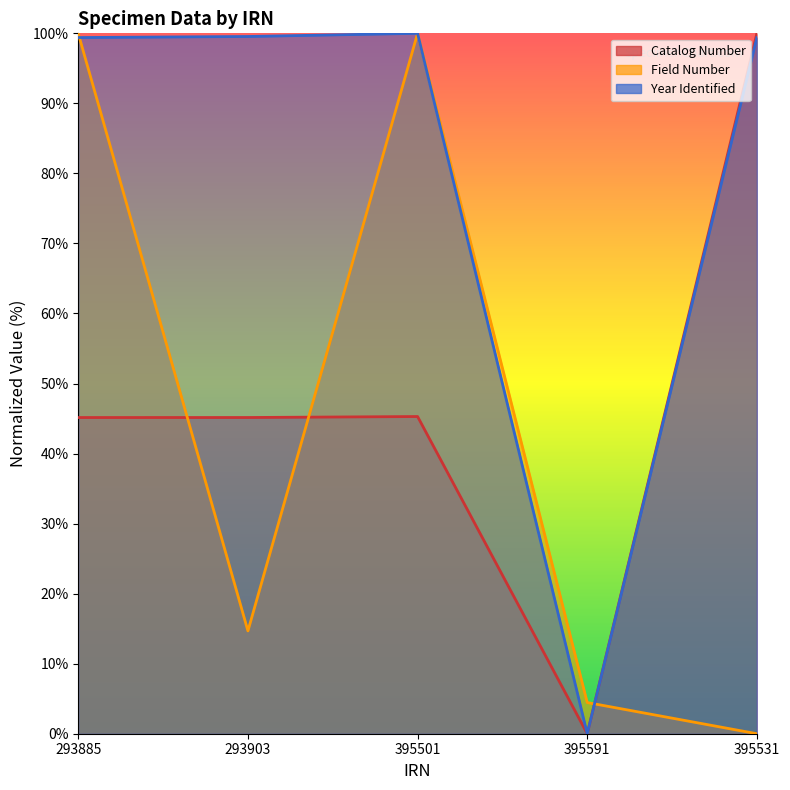

What are all the series names shown in the legend?

Catalog Number, Field Number, Year Identified